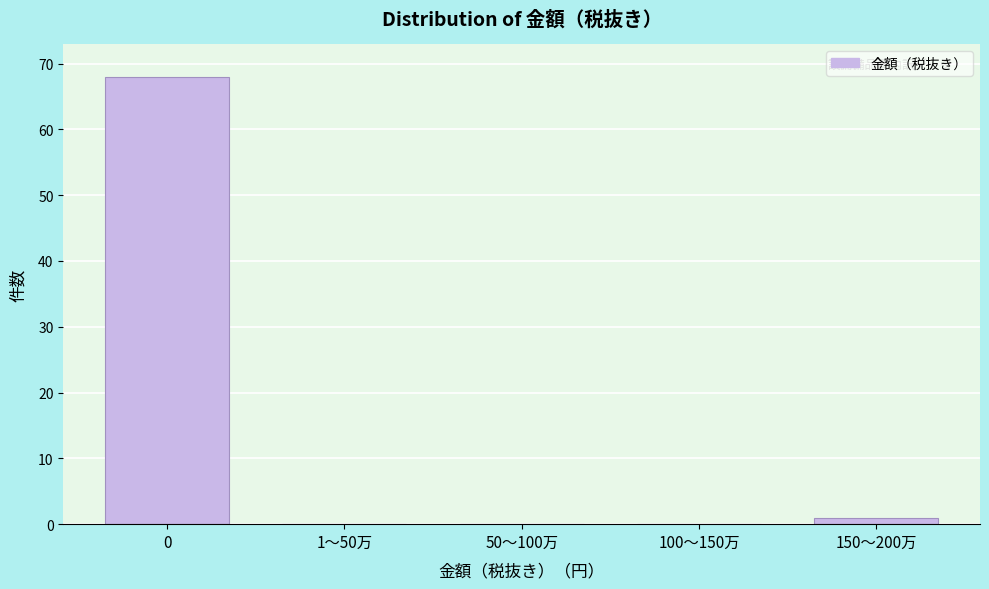

Reading left to right, transcribe all the data shown in this chart.

0=68	1〜50万=0	50〜100万=0	100〜150万=0	150〜200万=1